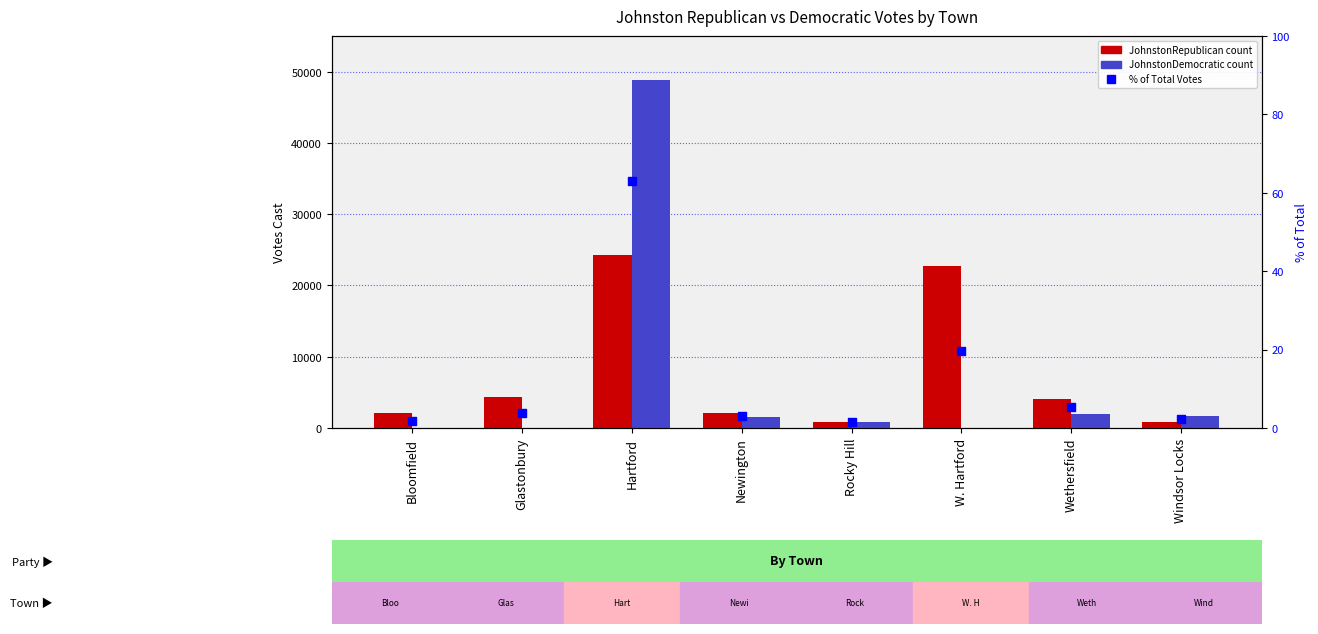

Which series has the largest Y range (max minus min)?

JohnstonDemocratic